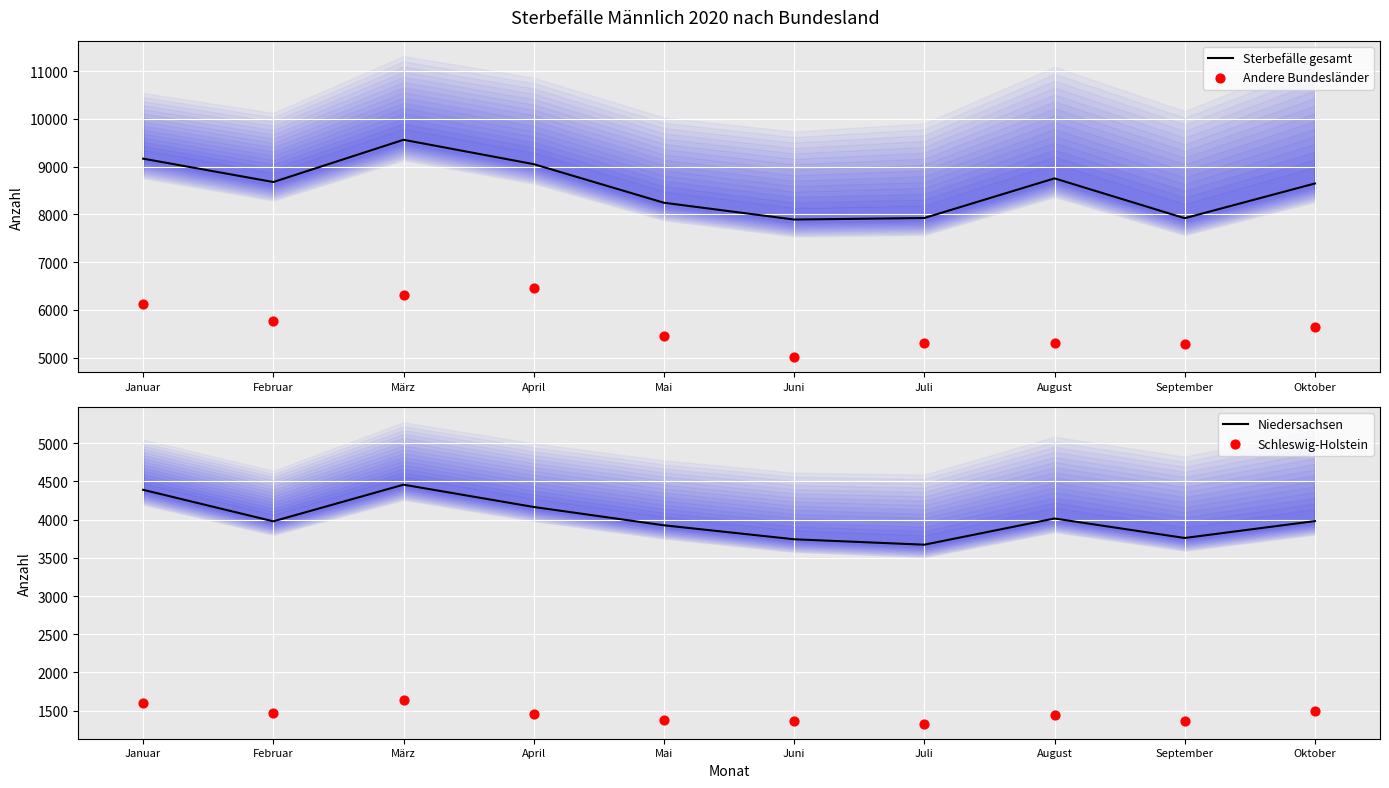

Which series has the largest total across all categories?

Sterbefälle gesamt